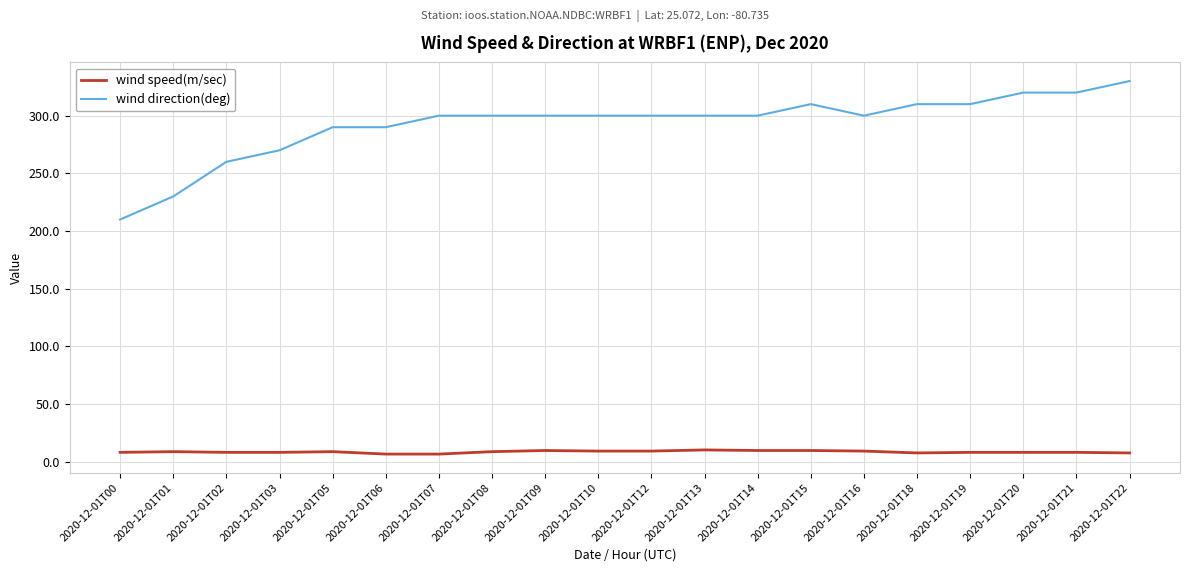

True or false: wind direction(deg) and wind speed(m/sec) cross at least once.

False